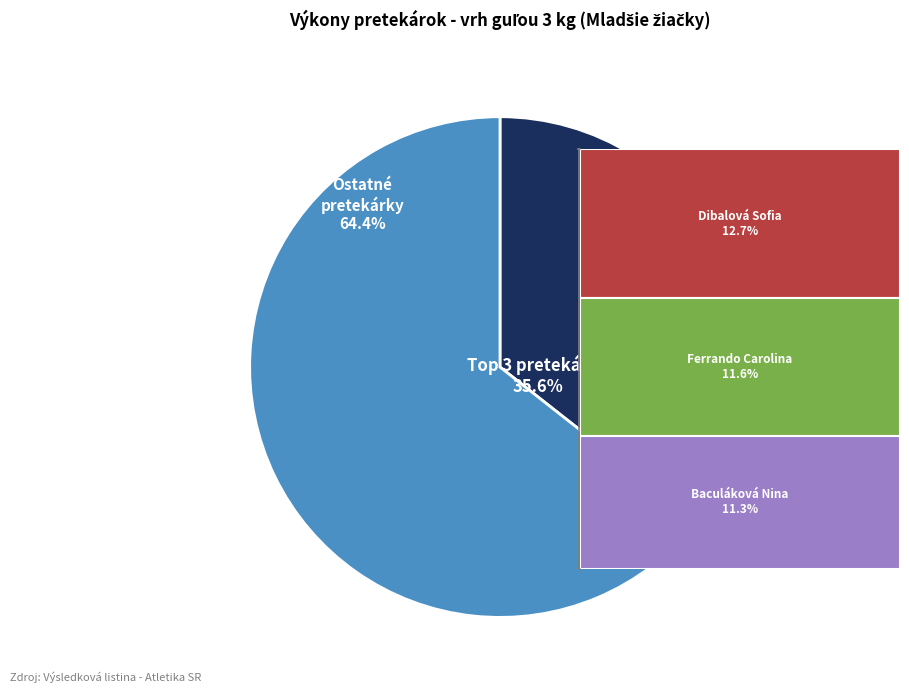

Is there any slice that represents more than half of the pie?

Yes